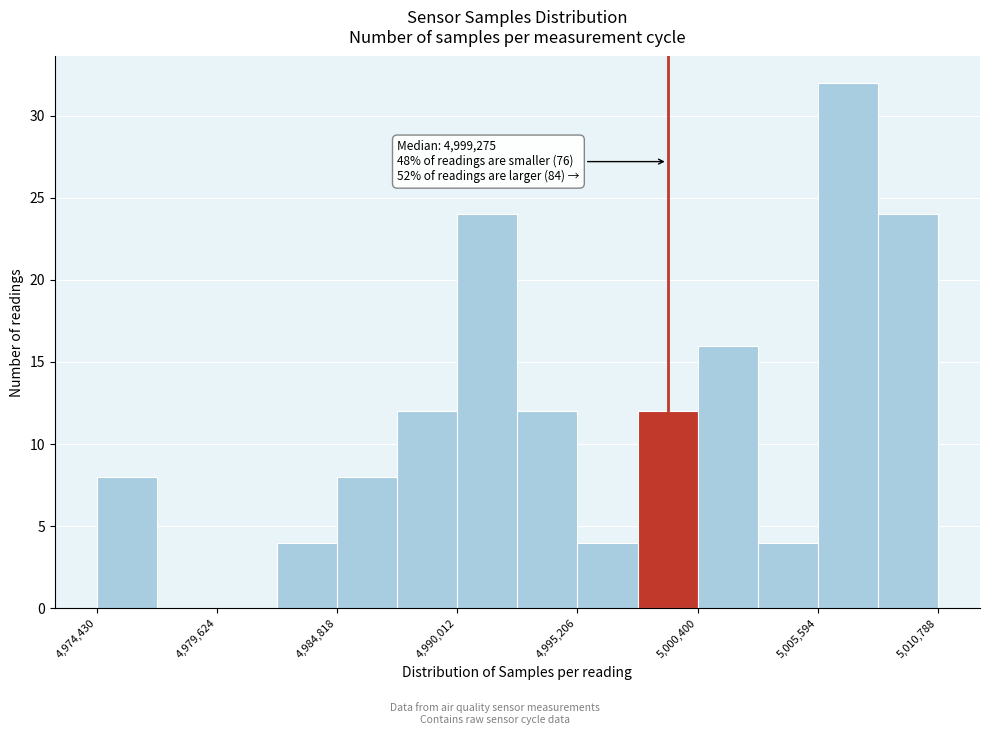

Around what value on the x-axis is the tallest bar? Give the approximate position of its centre, as read against the axis.

5007000